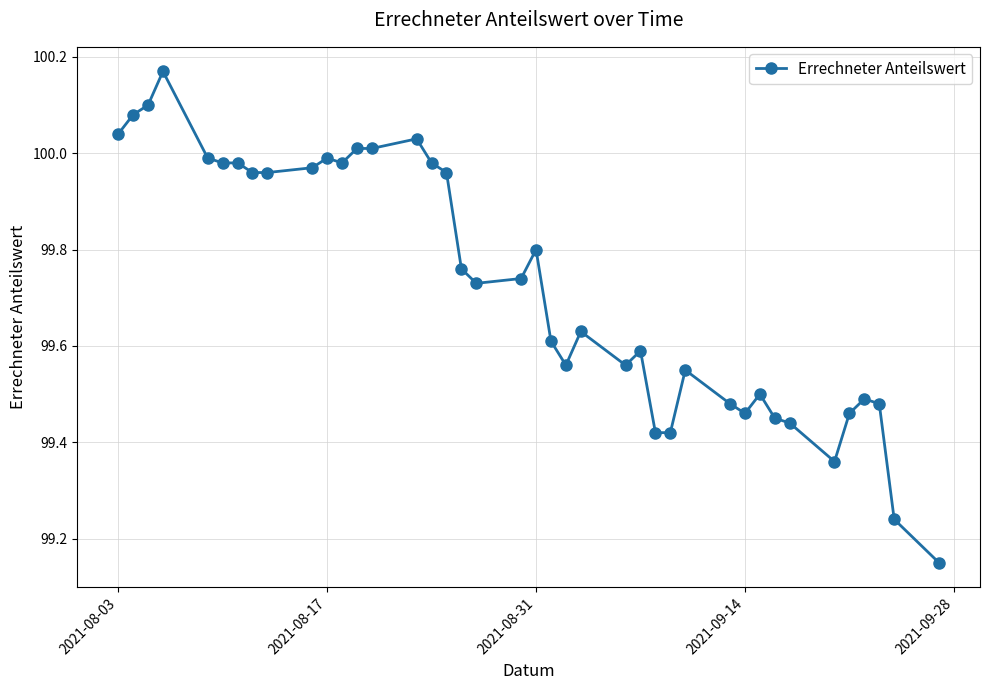

True or false: there are more than 1 points higher than both neighbors.

True